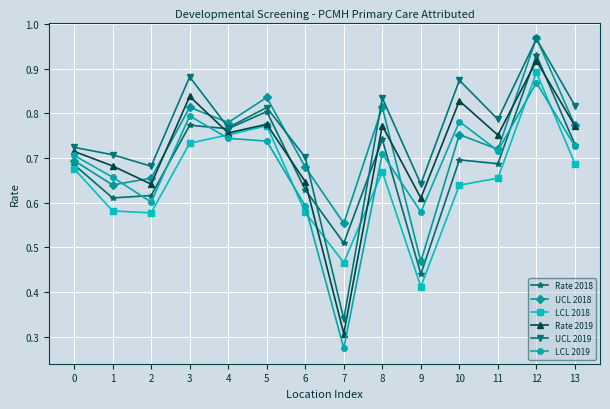

Is the value of UCL 2019 at 11 greater than the value of UCL 2018 at 4?

Yes